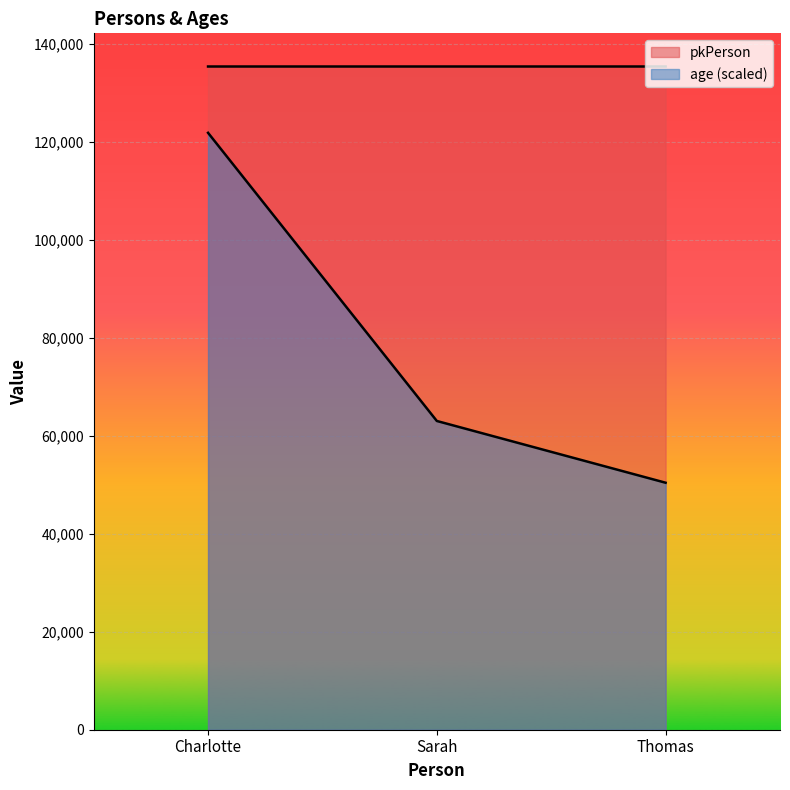

List the series in order of their peak value, highest first.

pkPerson, age